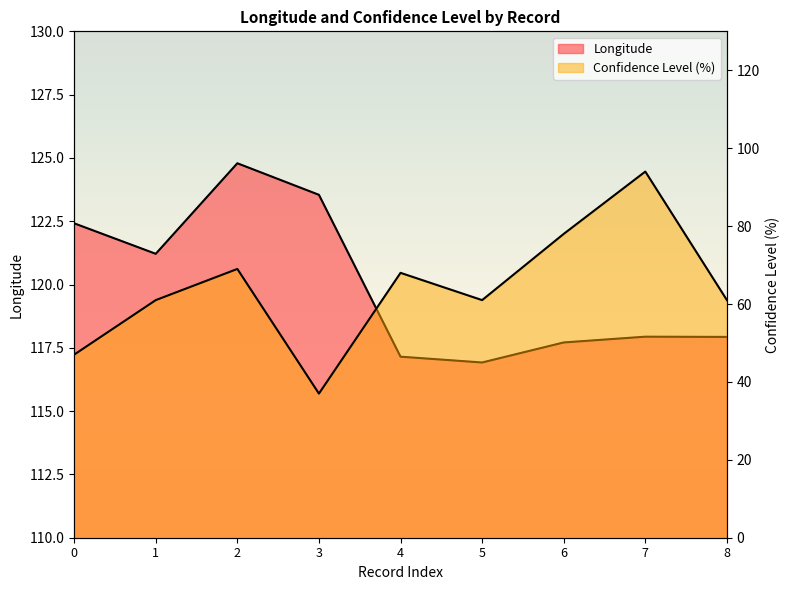

The Longitude series shows 205.7 at 2. True or false?

False